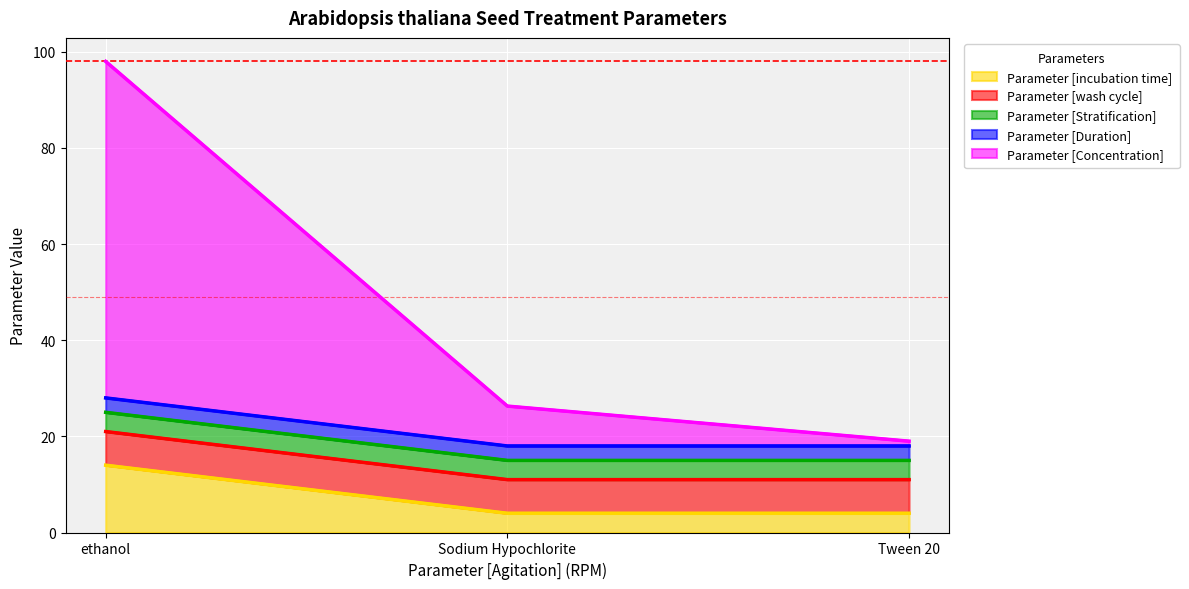

Is it true that Parameter [incubation time] equals 24.0 at ethanol?

False